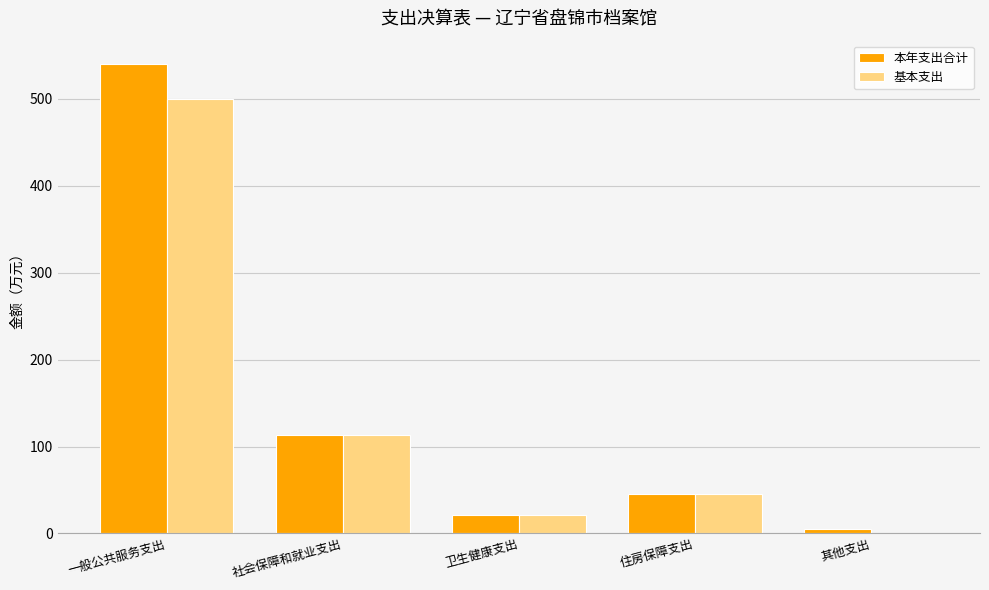

At which label does 基本支出 first exceed 45?

一般公共服务支出